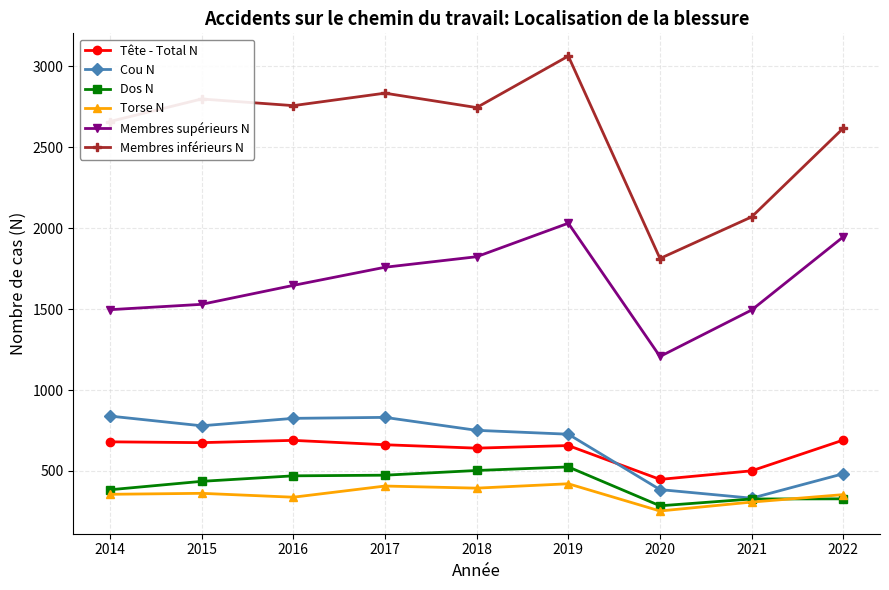

Which series has the largest total across all categories?

Membres inférieurs N